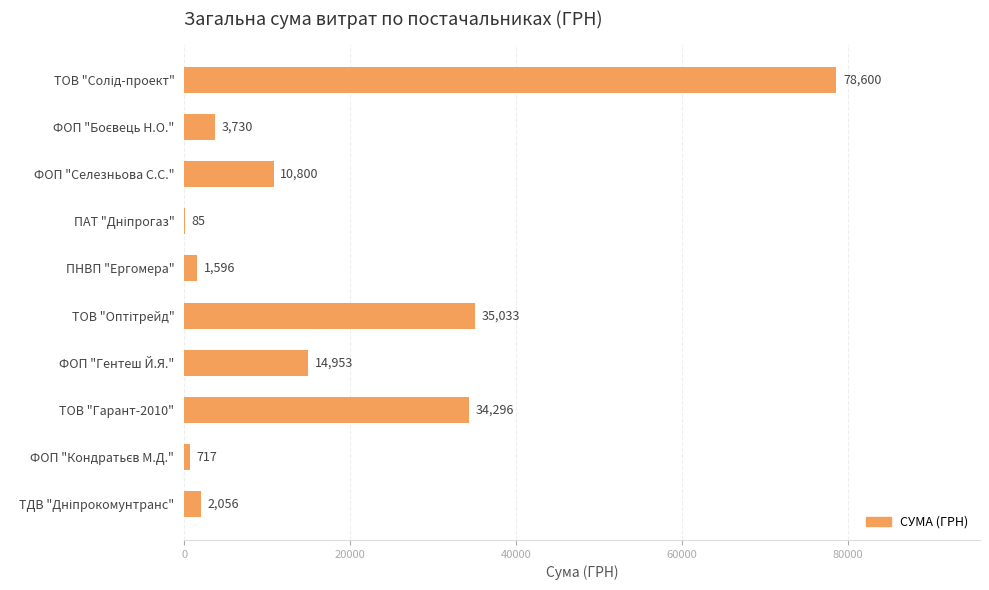

What is the maximum value shown in the chart?

78600.0